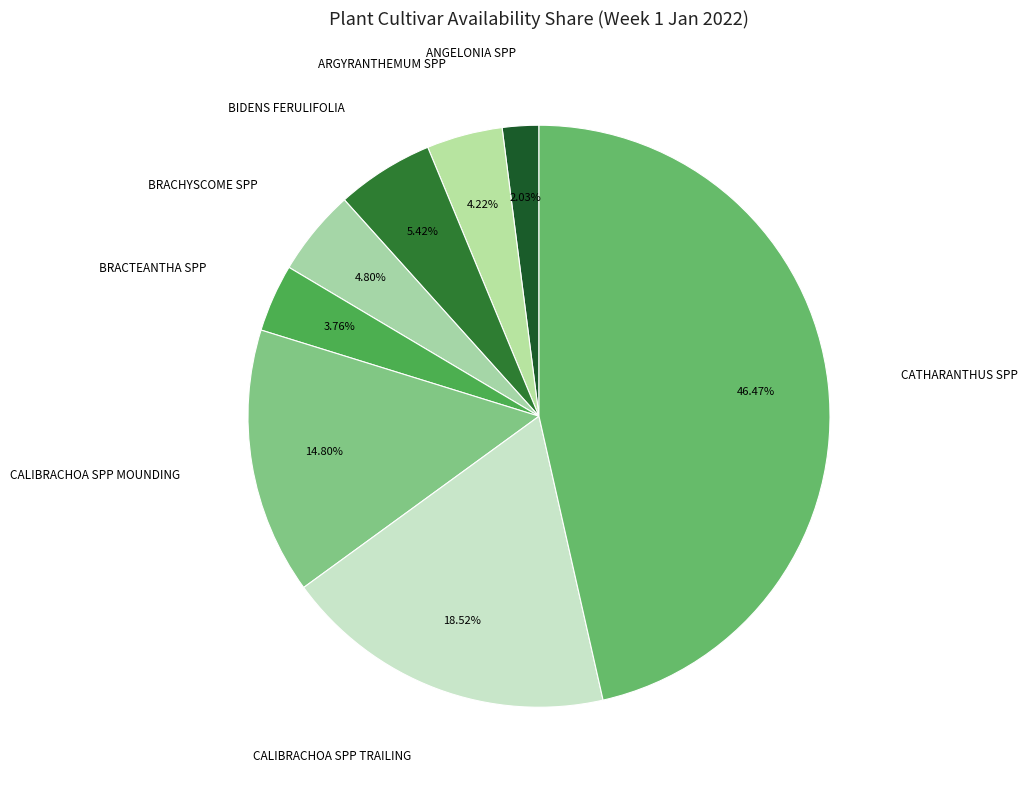

Which slice is the smallest?

ANGELONIA SPP